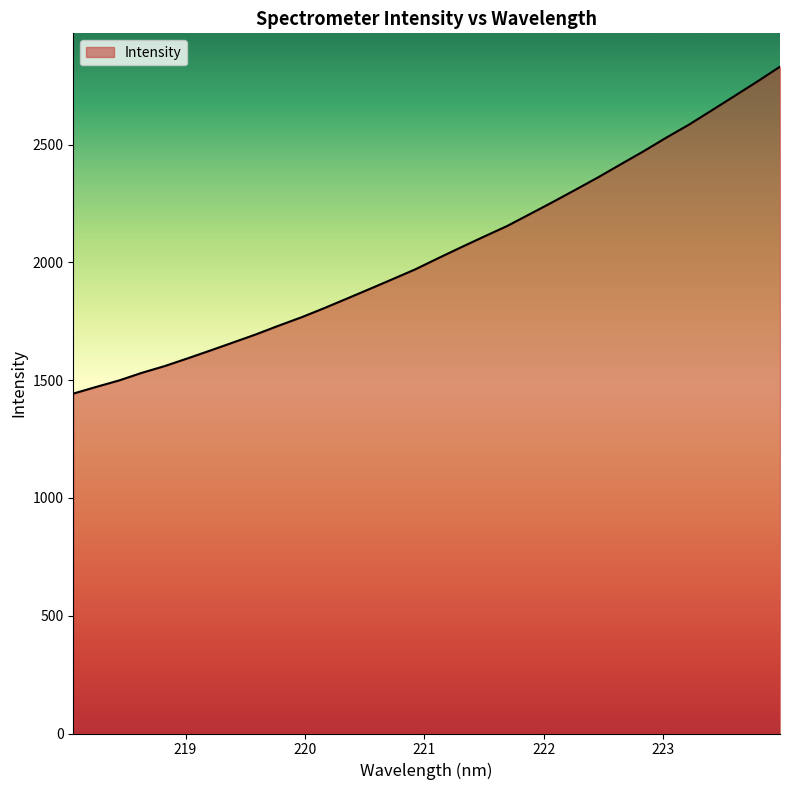

What is the greatest value displayed?

2831.4